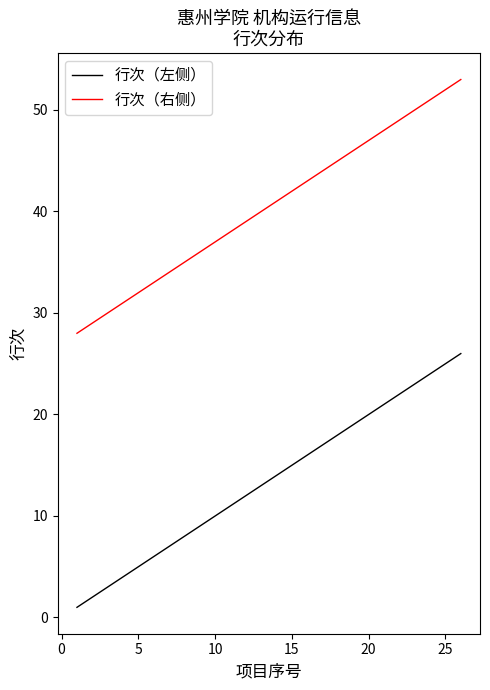

What is the maximum value shown in the chart?

53